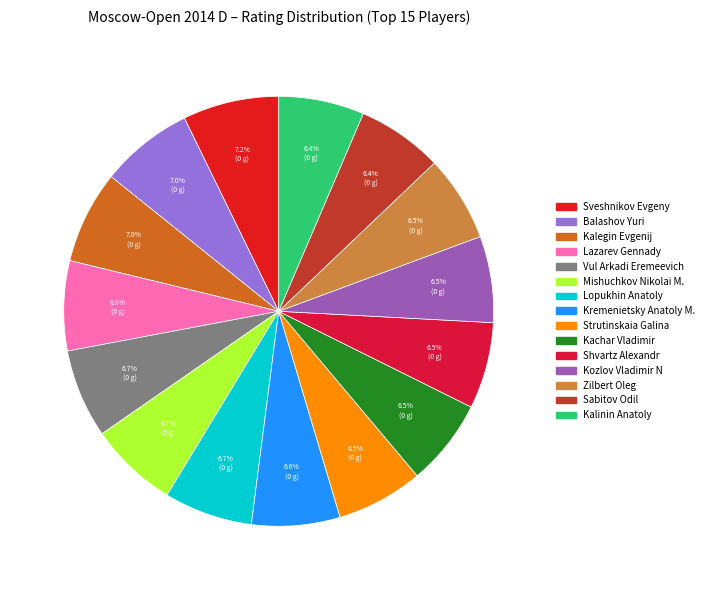

What is the change in value from Lazarev Gennady to Kachar Vladimir?

-83